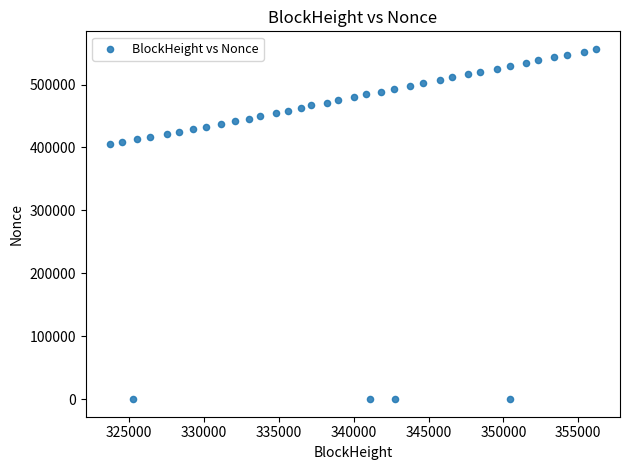

What is the range of X values (max minus min)?

32451